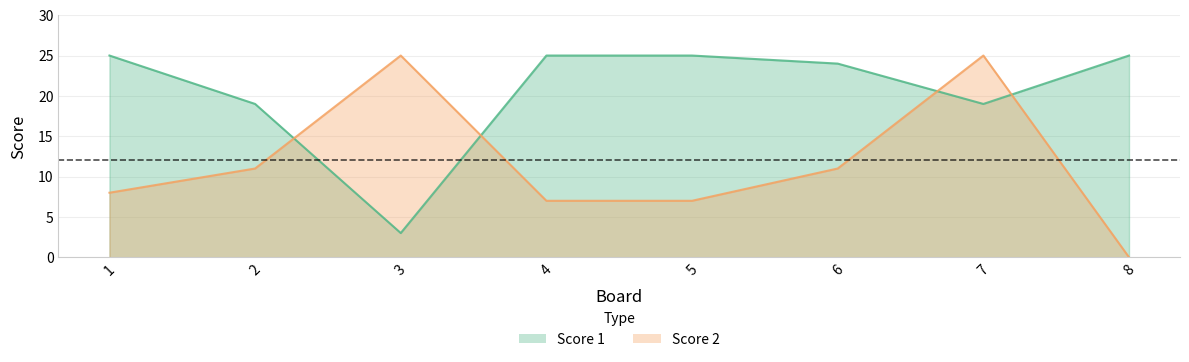

Which series has the widest spread of values?

Score 2